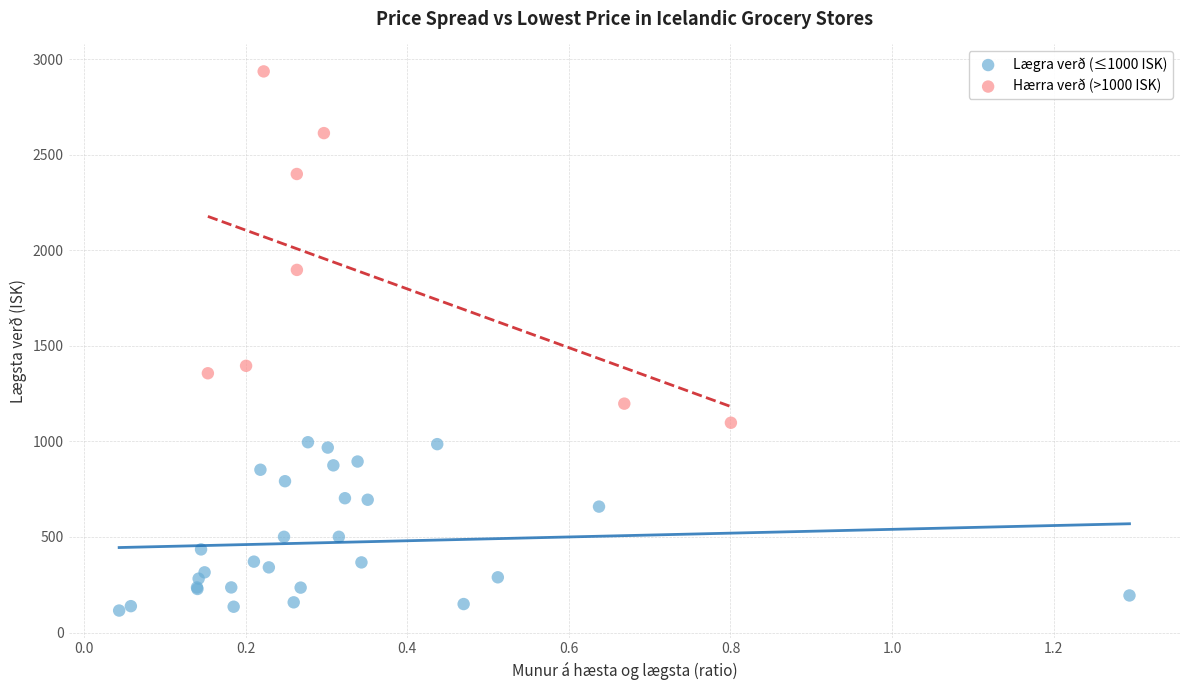

Which series has the largest Y range (max minus min)?

Hærra verð (>1000 ISK)